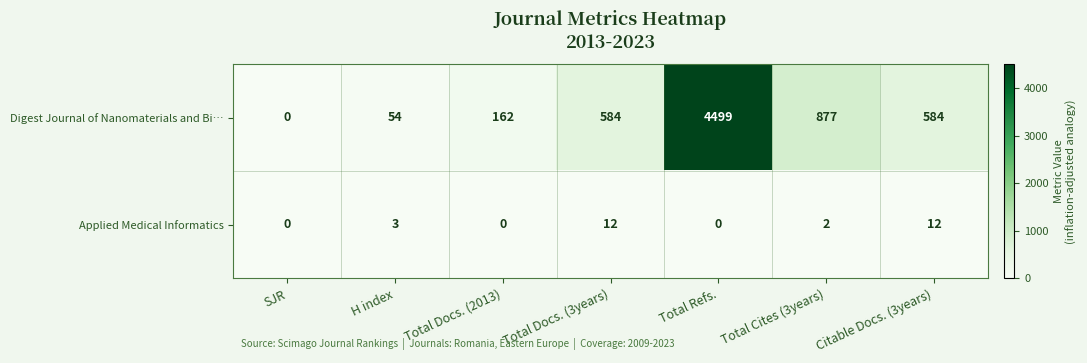

At which label is Digest Journal of Nanomaterials and Bi… closest to 2249?

Total Cites (3years)